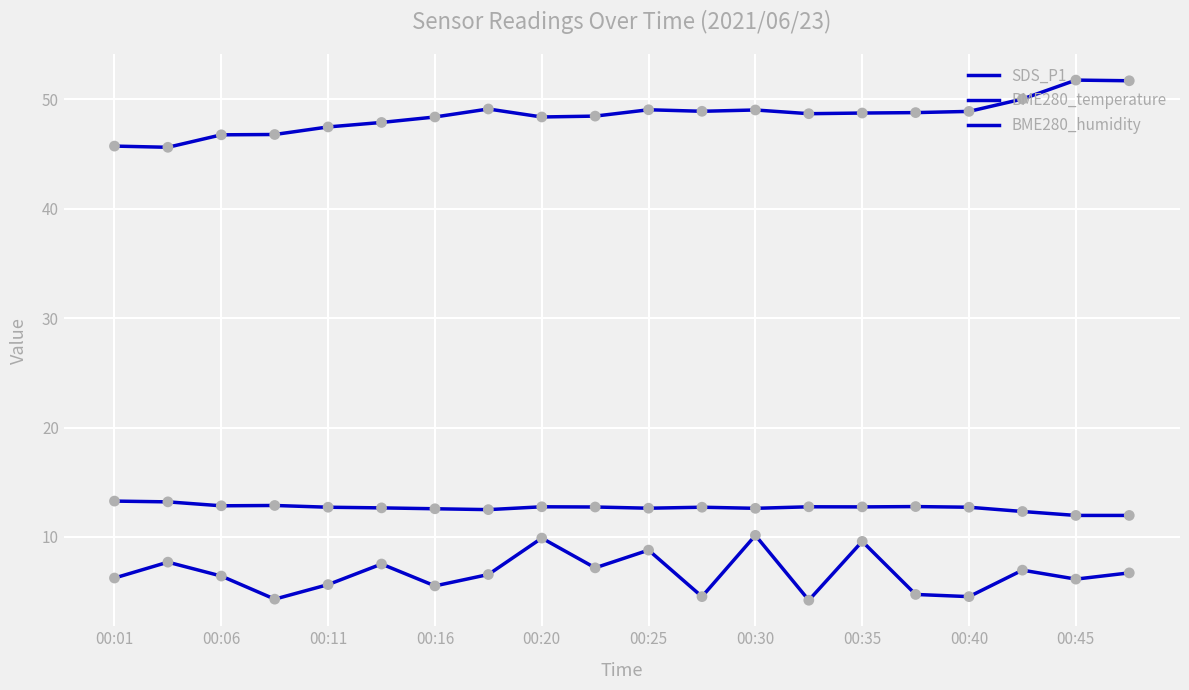

Is this an area chart (filled region under the line)?

No